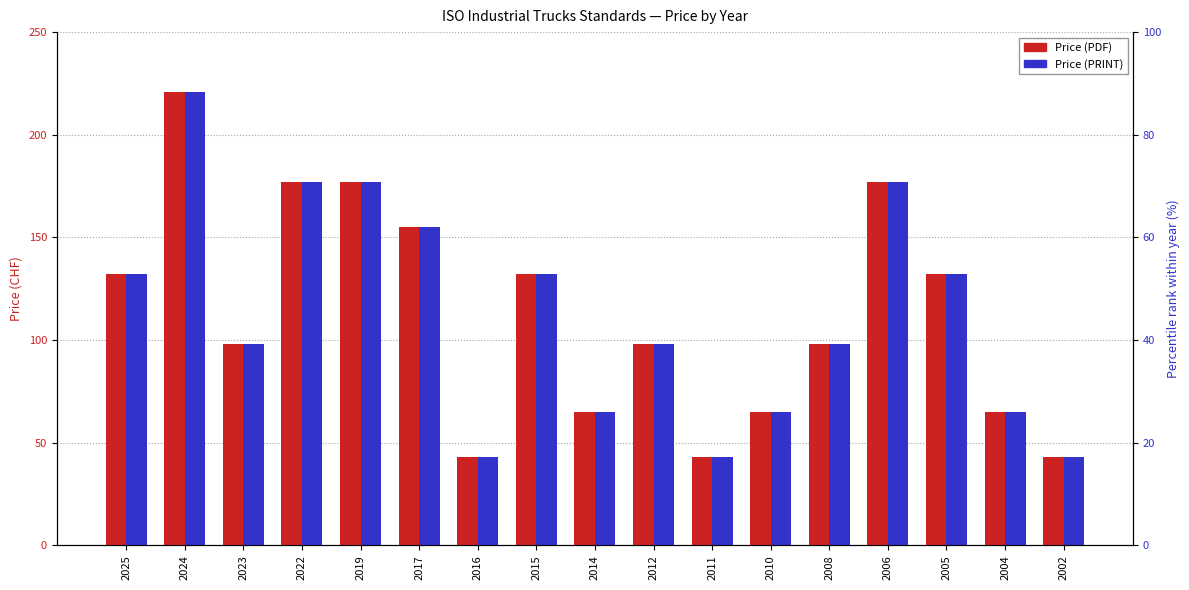

Which category has the highest value across all series?

2024